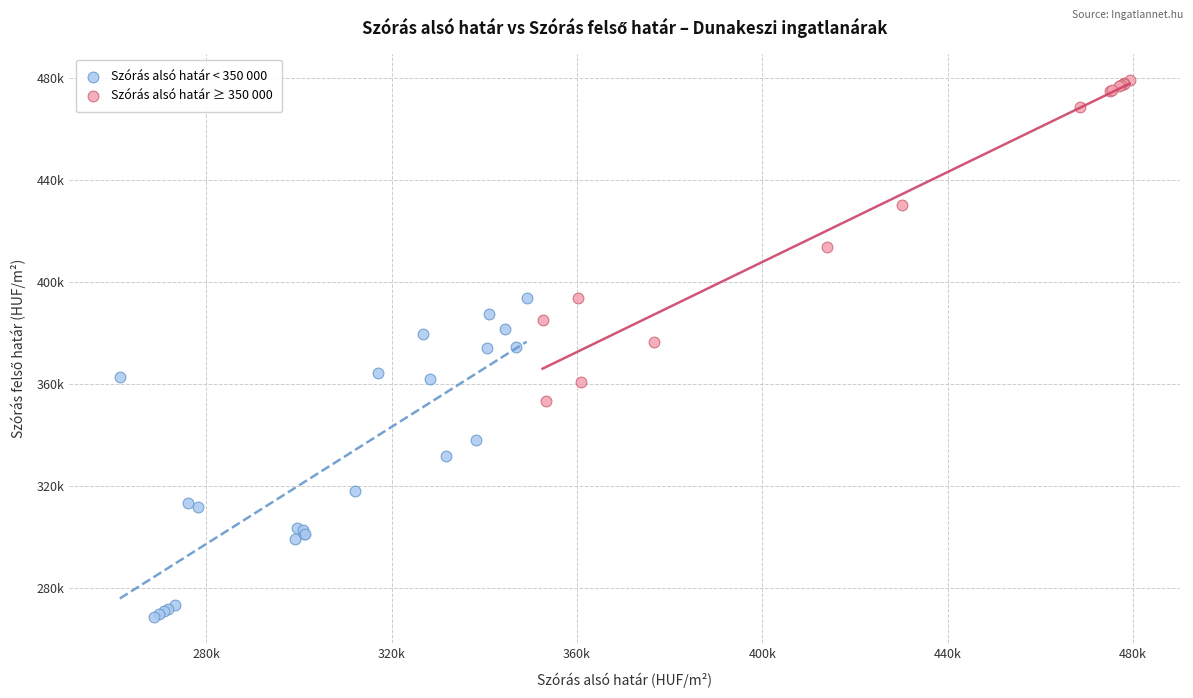

Which series contains the lowest Y value?

Szórás alsó határ < 350 000